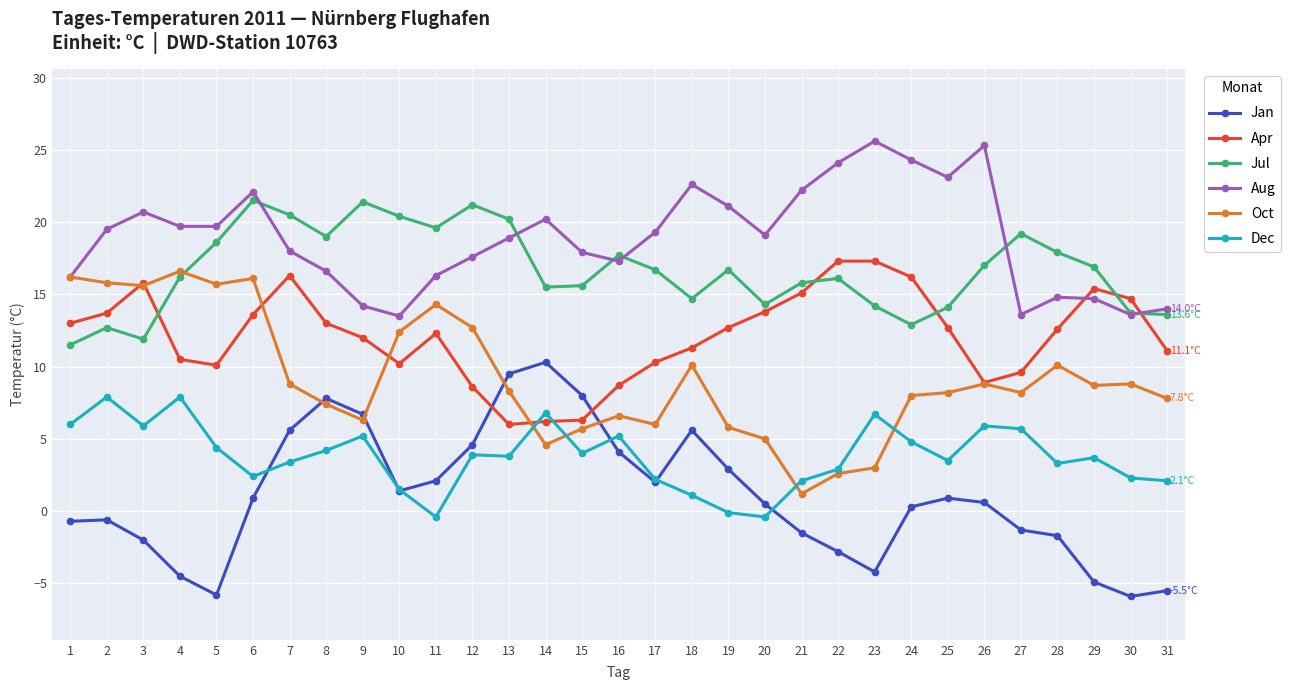

Is the value of Oct at 8 greater than the value of Jul at 2?

No